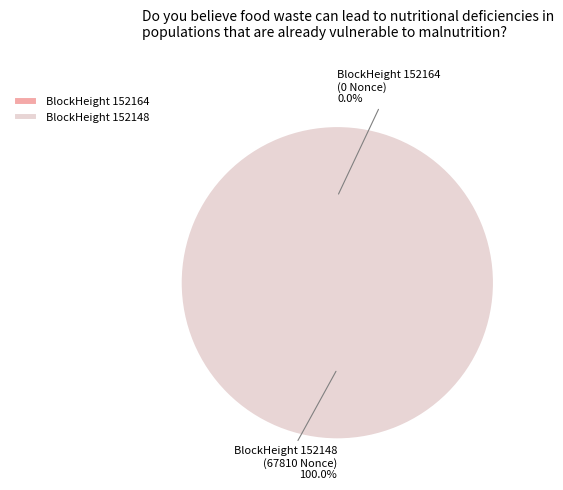

What percentage is the 152148 slice, to the nearest percent?

100%